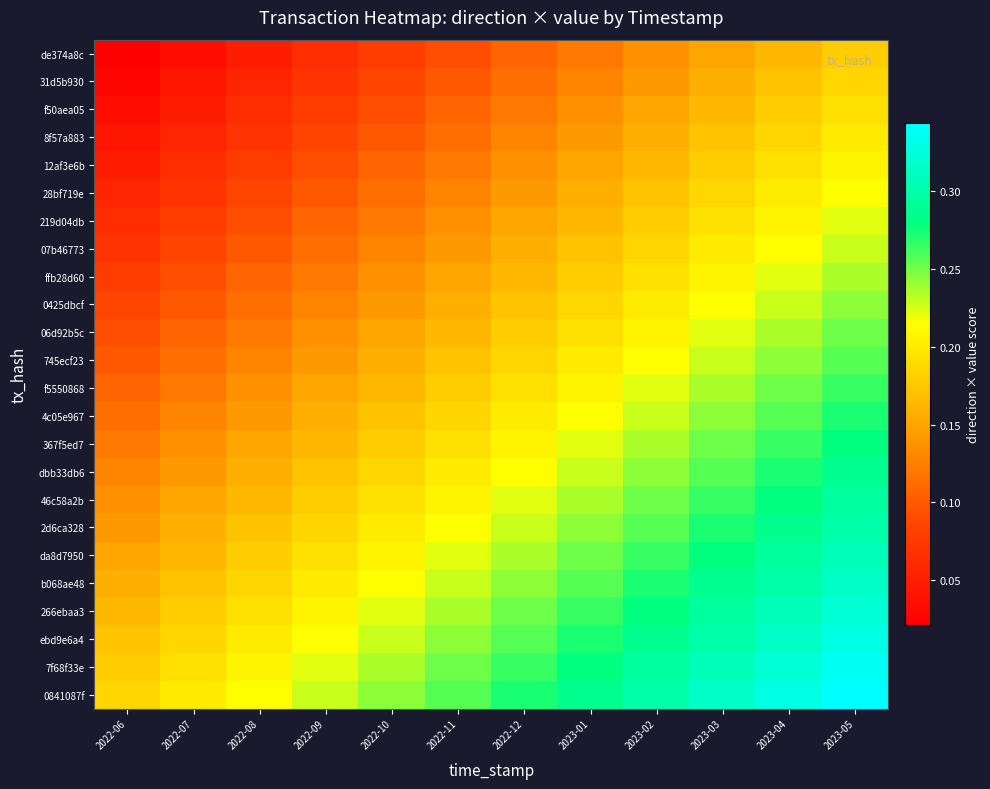

At which category is the sum across all series the highest?

2023-05